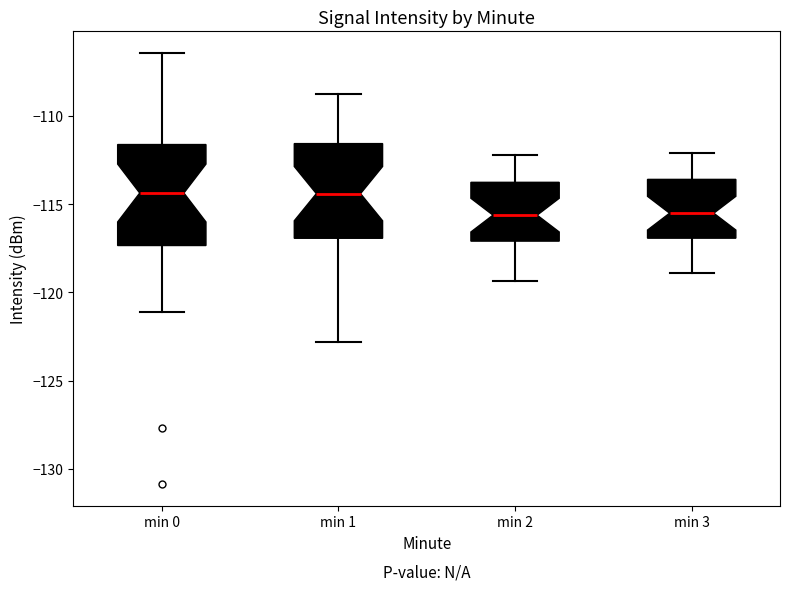

Reading left to right, read every box against the y-axis: the position of its median line, the range the box covers, and the ends of its whiskers. The values are not printed on the chart, so give them approximately, as read against the axis.

min 0: median -114.5, box -117.5 to -111.5, whiskers -121.0 to -106.5
min 1: median -114.5, box -117.0 to -111.5, whiskers -123.0 to -109.0
min 2: median -115.5, box -117.0 to -114.0, whiskers -119.5 to -112.0
min 3: median -115.5, box -117.0 to -113.5, whiskers -119.0 to -112.0